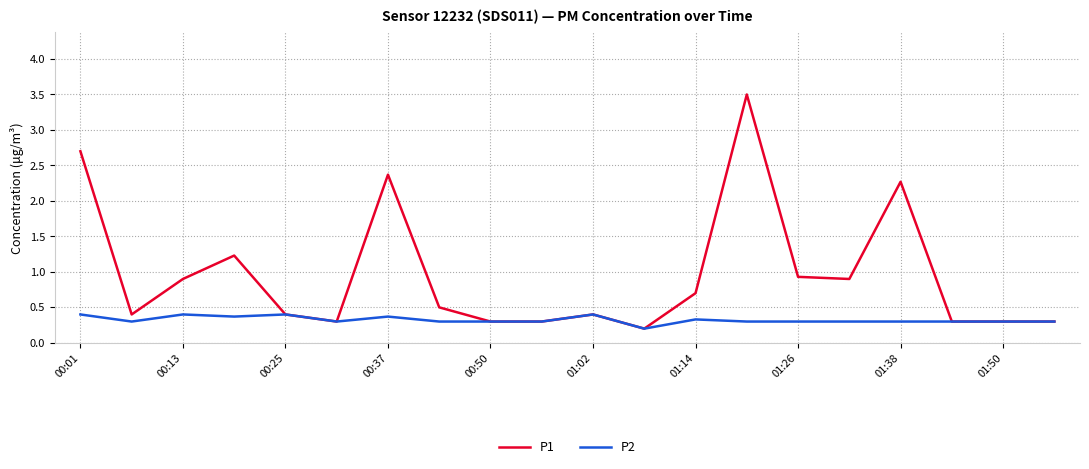

Count the P2 values in the range 0 to 1.

20